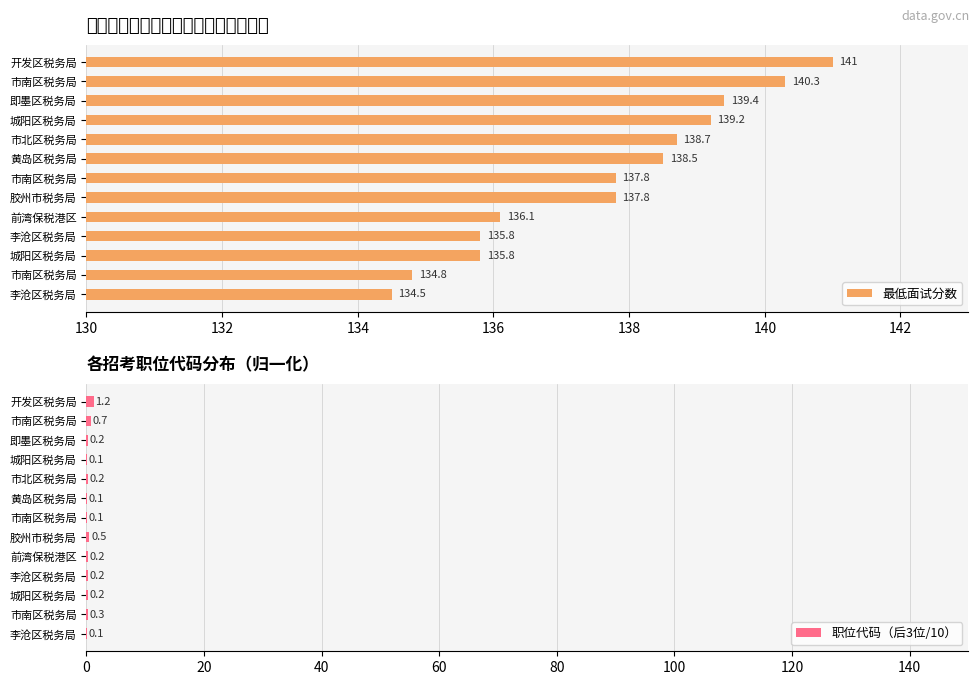

What is the difference between the maximum and minimum values in the 最低面试分数 series?

6.5